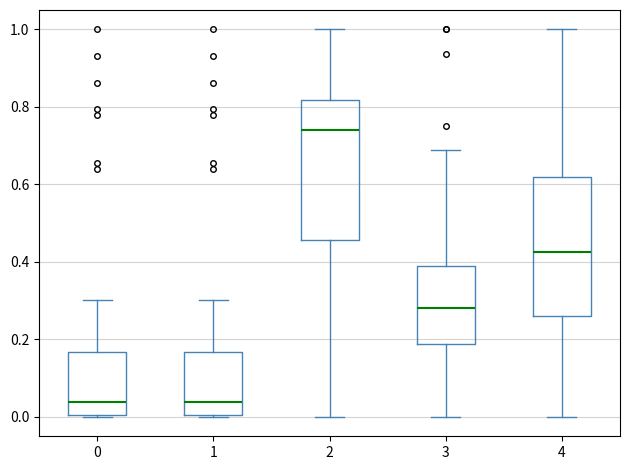

Reading left to right, read every box against the y-axis: the position of its median line, the range the box covers, and the ends of its whiskers. The values are not printed on the chart, so give them approximately, as read against the axis.

0: median 0.04, box 0.00 to 0.16, whiskers 0.00 to 0.30
1: median 0.04, box 0.00 to 0.16, whiskers 0.00 to 0.30
2: median 0.74, box 0.46 to 0.82, whiskers 0.00 to 1.00
3: median 0.28, box 0.18 to 0.40, whiskers 0.00 to 0.68
4: median 0.42, box 0.26 to 0.62, whiskers 0.00 to 1.00